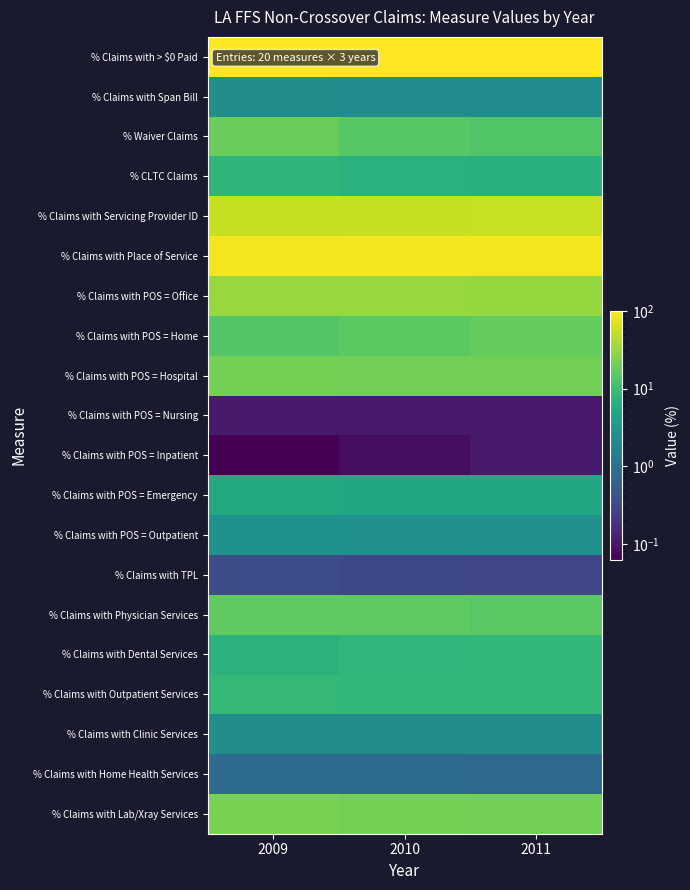

At 2011, list the series in order from largest to smallest.

% Claims with > $0 Paid, % Claims with Place of Service, % Claims with Servicing Provider ID, % Claims with POS = Office, % Claims with Lab/Xray Services, % Claims with POS = Hospital, % Claims with POS = Home, % Claims with Physician Services, % Waiver Claims, % Claims with Dental Services, % Claims with Outpatient Services, % CLTC Claims, % Claims with POS = Emergency, % Claims with POS = Outpatient, % Claims with Clinic Services, % Claims with Span Bill, % Claims with Home Health Services, % Claims with TPL, % Claims with POS = Inpatient, % Claims with POS = Nursing